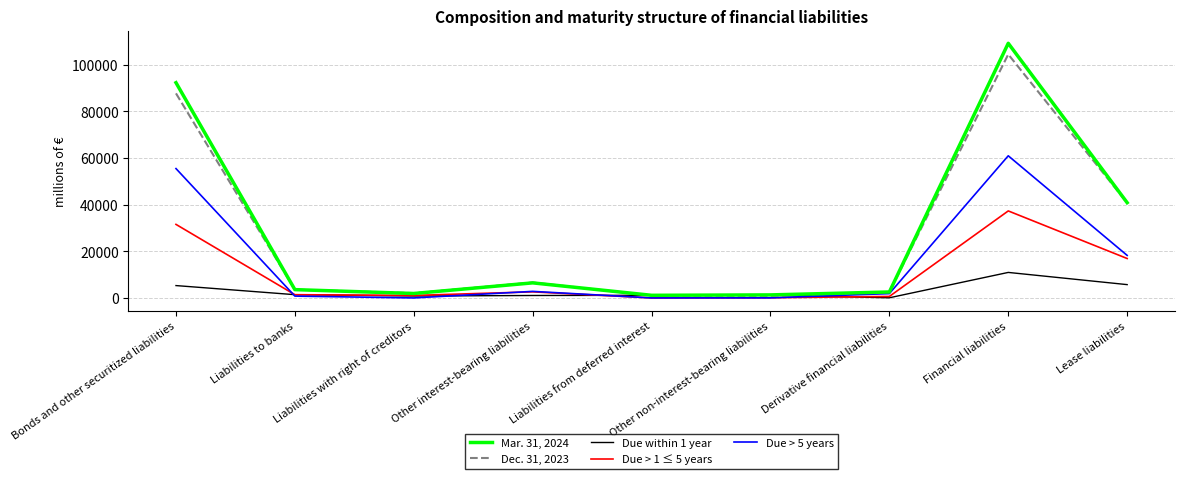

At which category does the chart reach its peak across all series?

Financial liabilities